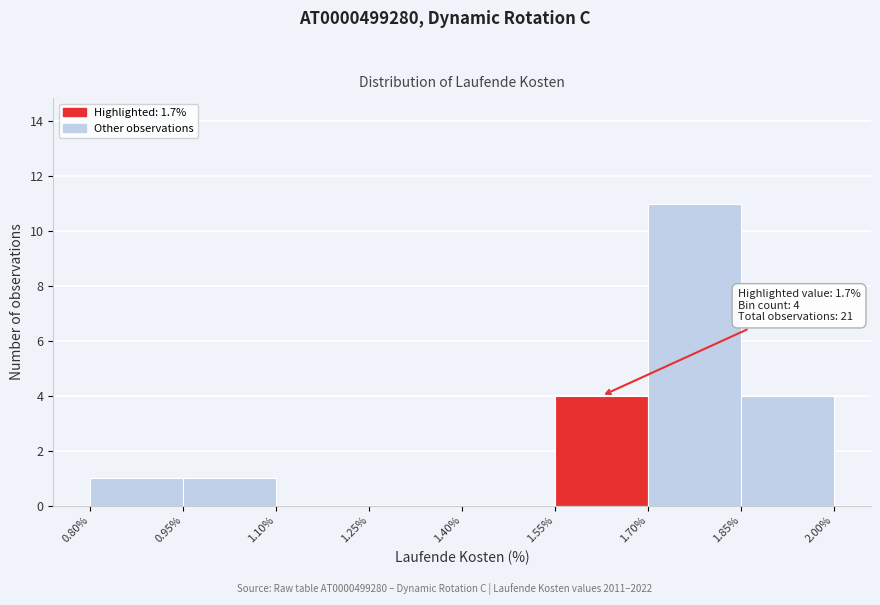

Over which range of the x-axis is the bar tallest?

1.70% to 1.85%